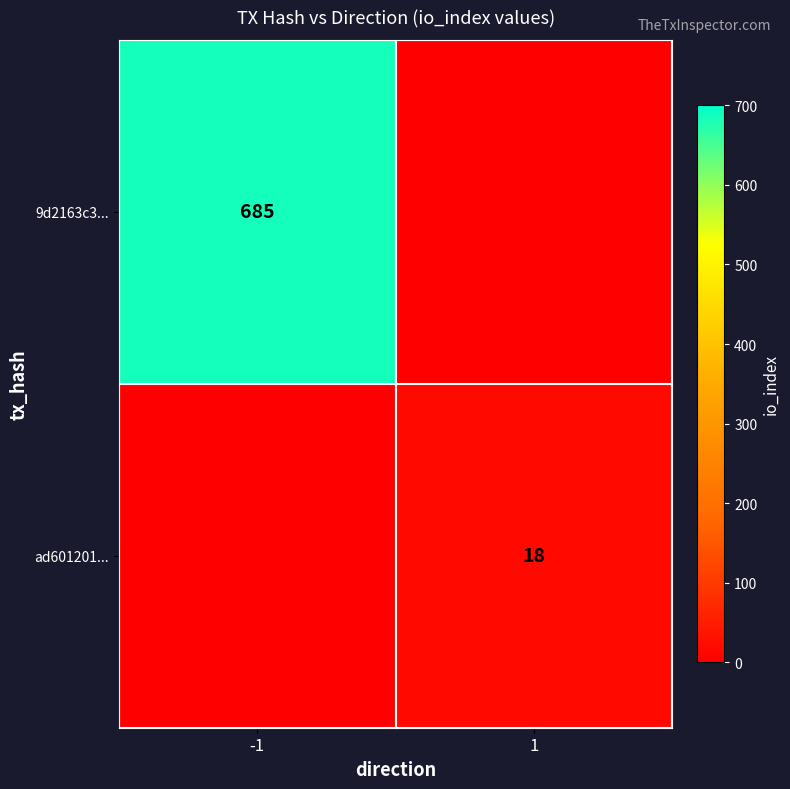

Which series has the largest total across all categories?

9d2163c3...